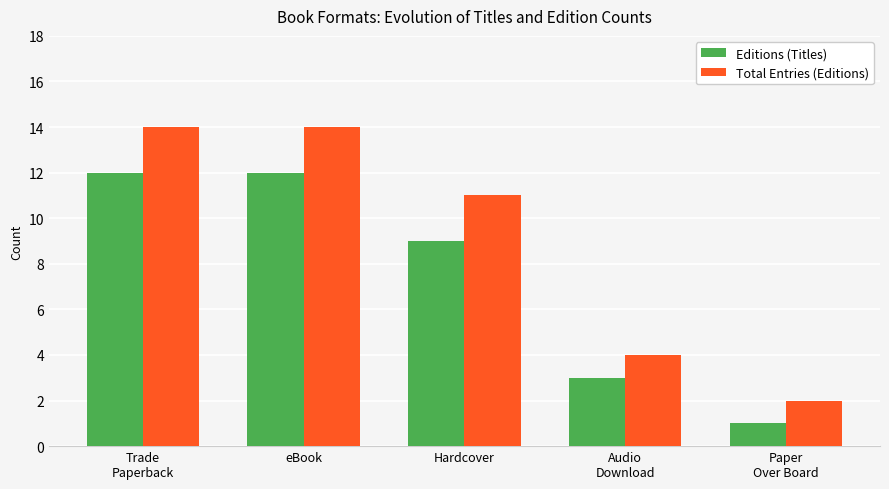

What is the sum of the Editions (Titles) values at Paper
Over Board and eBook?

13